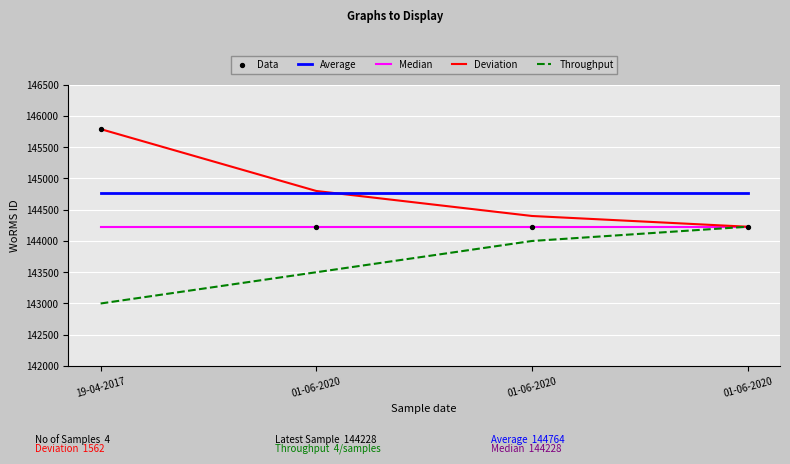

Does the chart have visible grid lines?

Yes